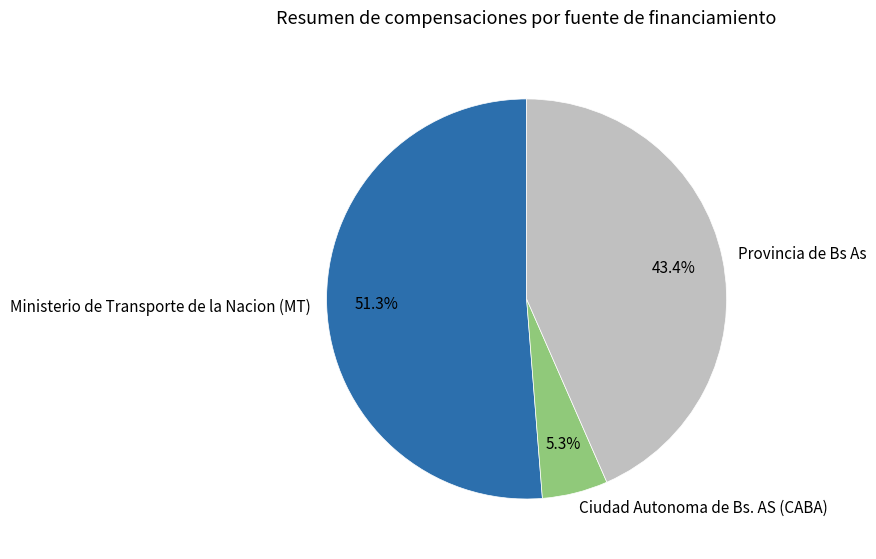

Rank the categories by value from highest to lowest.

Ministerio de Transporte de la Nacion (MT), Provincia de Bs As, Ciudad Autonoma de Bs. AS (CABA)